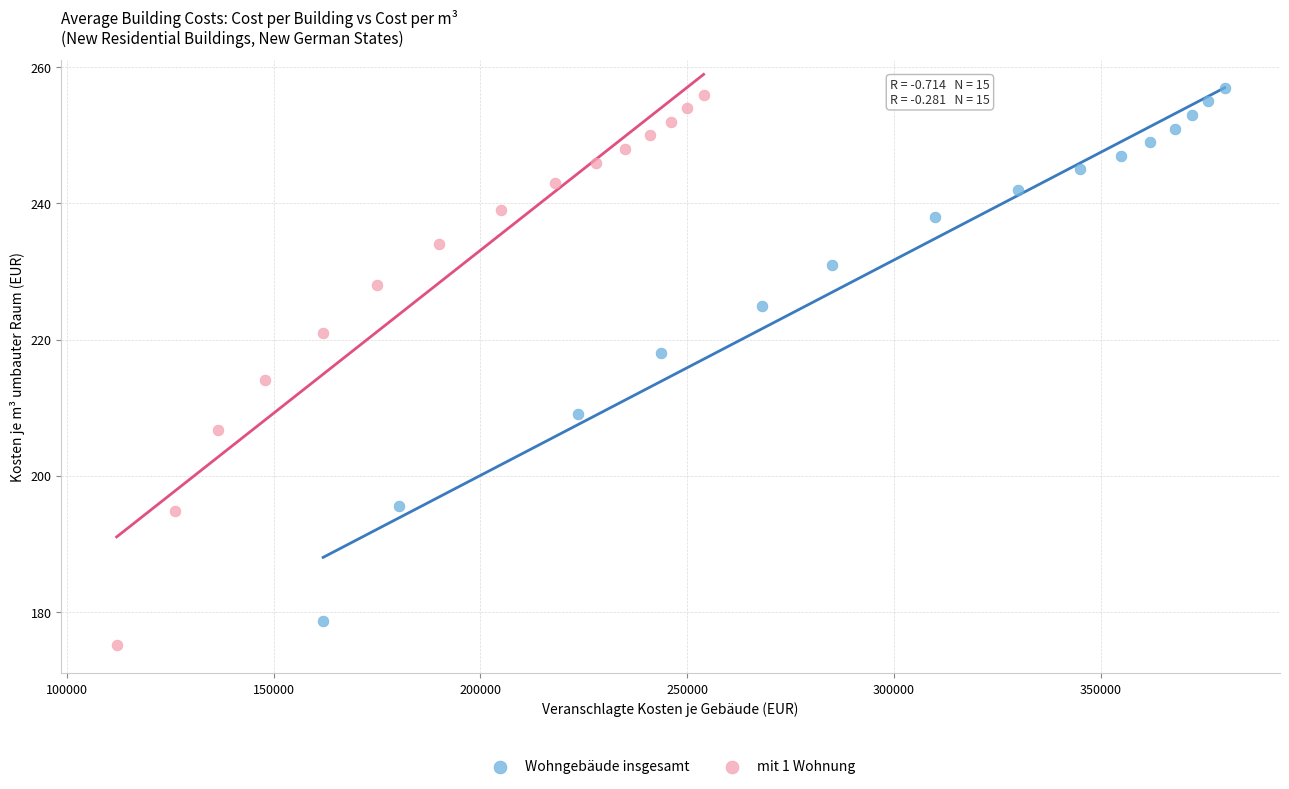

Which series has the largest Y range (max minus min)?

mit 1 Wohnung